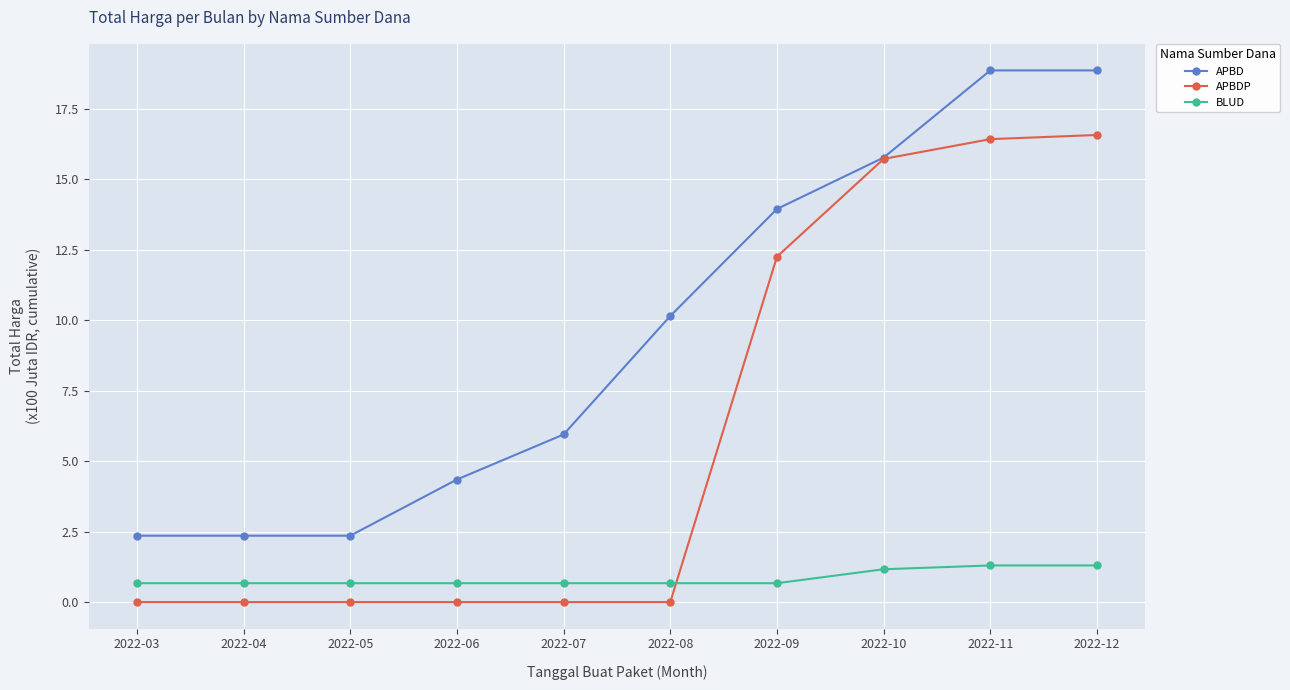

What is the value of the APBD point at the 10th from the left?

18.9